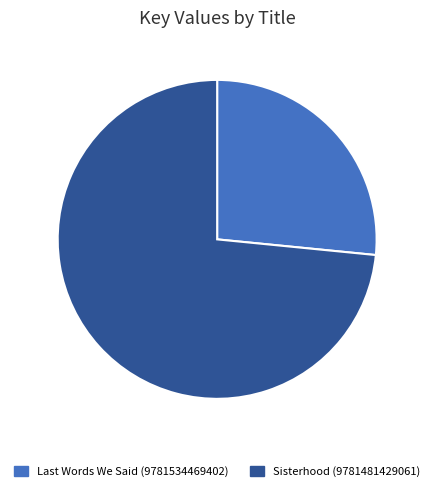

Is Sisterhood (9781481429061) the majority of the pie?

Yes